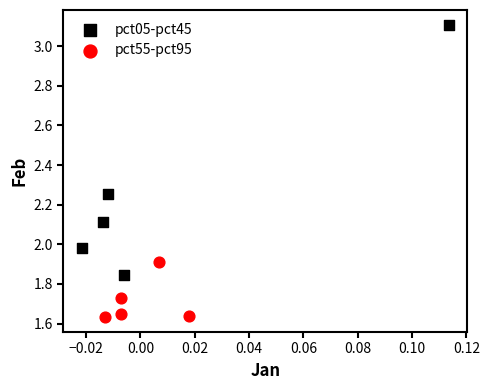

Which series contains the highest Y value?

pct05-pct45